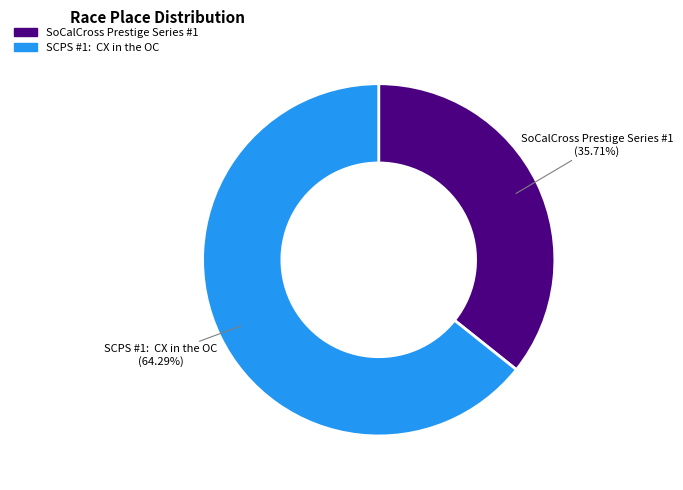

Is there a majority slice in this chart?

Yes